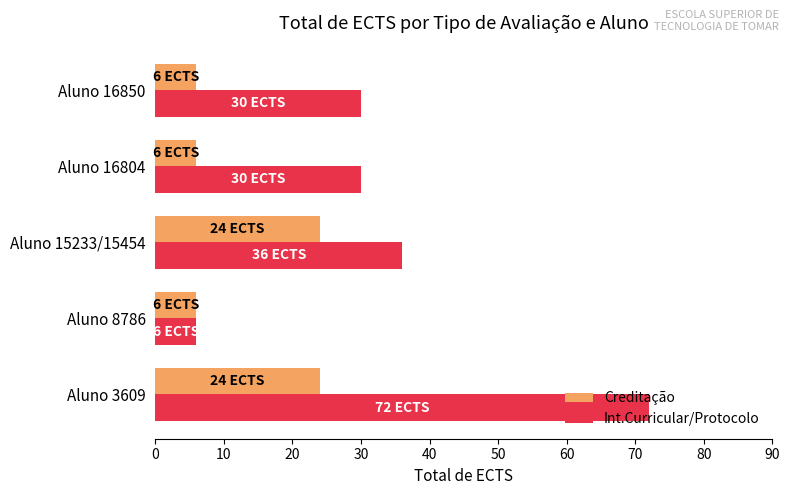

Between Aluno 3609 and Aluno 15233/15454, which series saw the biggest shift?

Int.Curricular/Protocolo